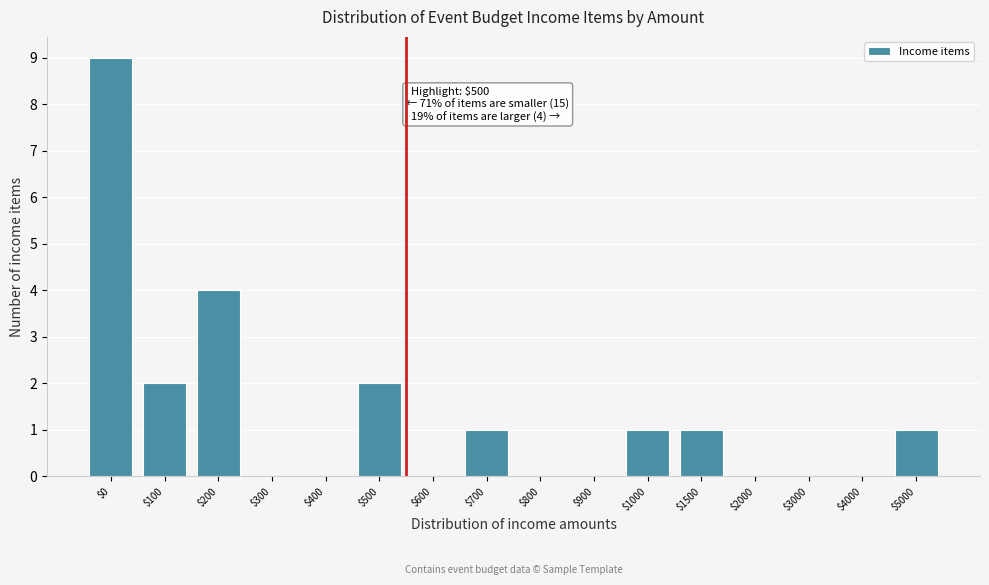

Which label corresponds to the largest value in the chart?

$0